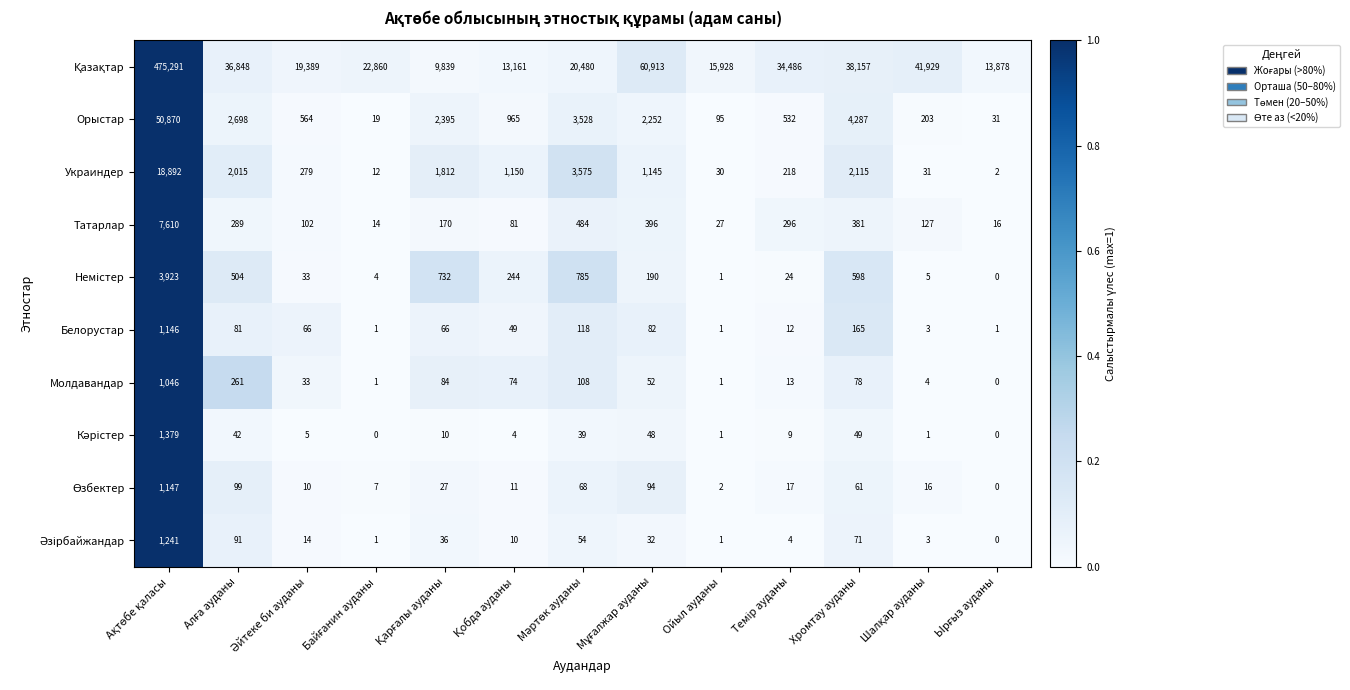

What is the average value of the Орыстар series?

5265